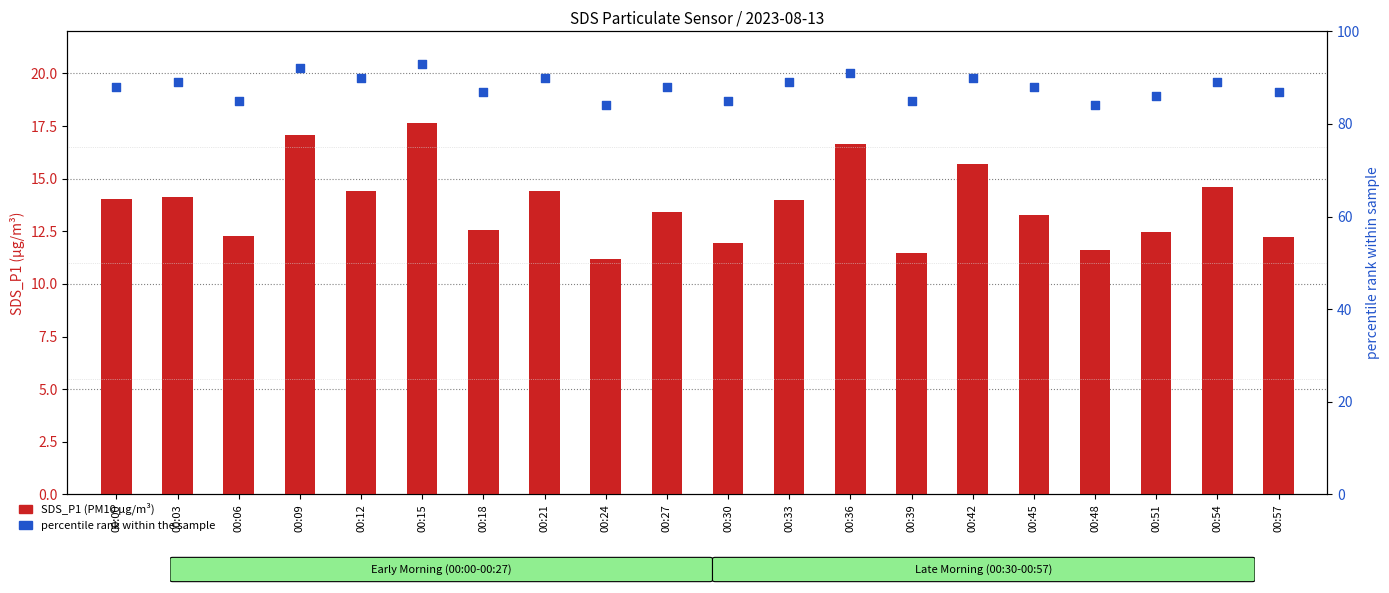

What are all the series names shown in the legend?

SDS_P1 (PM10), percentile rank